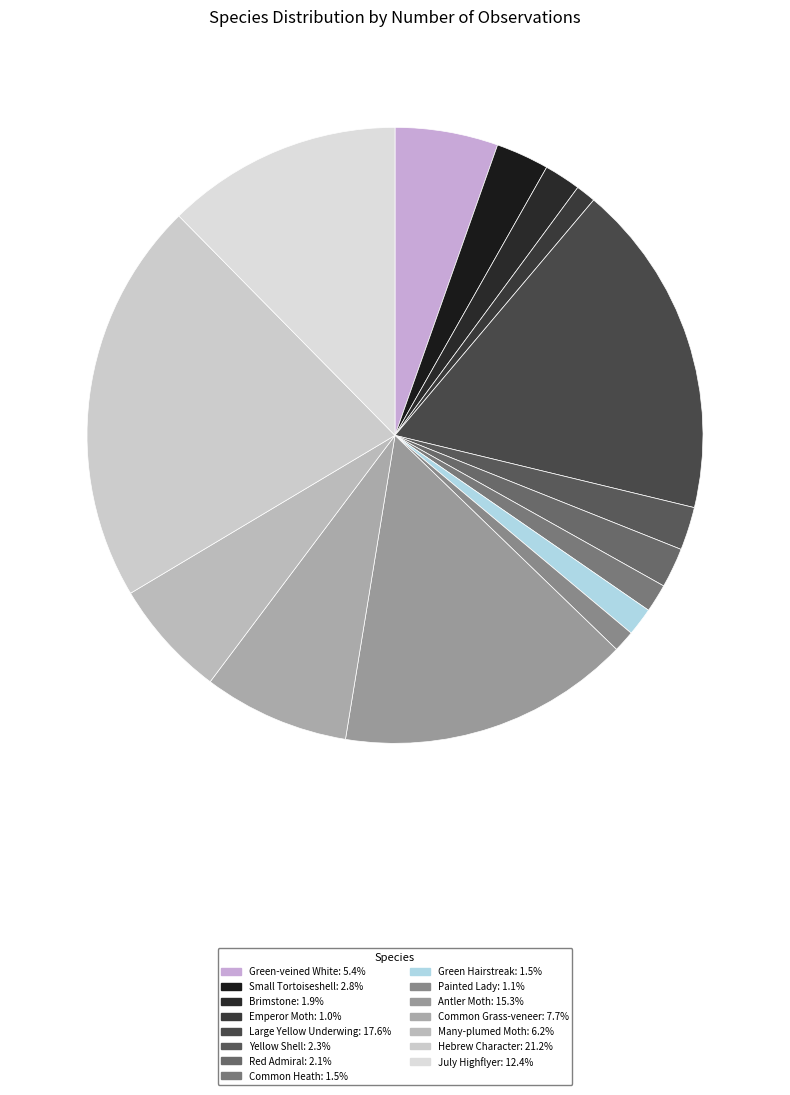

What is the change in value from Green Hairstreak to July Highflyer?

+125